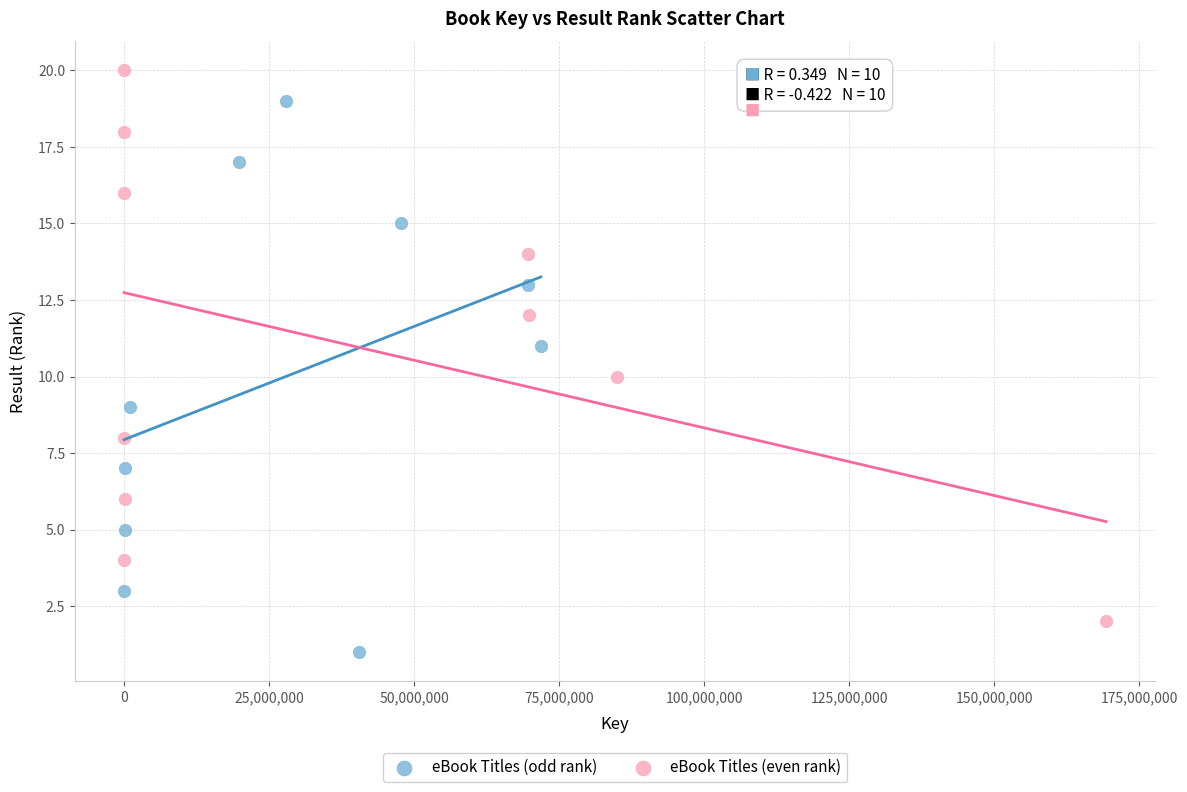

Which series reaches the minimum Y coordinate?

eBook Titles (odd rank)